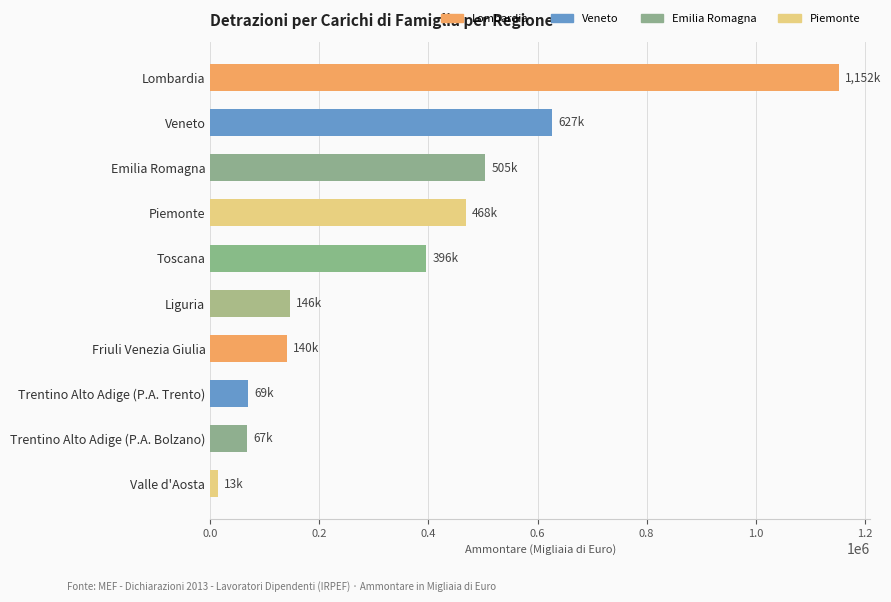

What is the label of the 10th bar from the bottom?

Lombardia